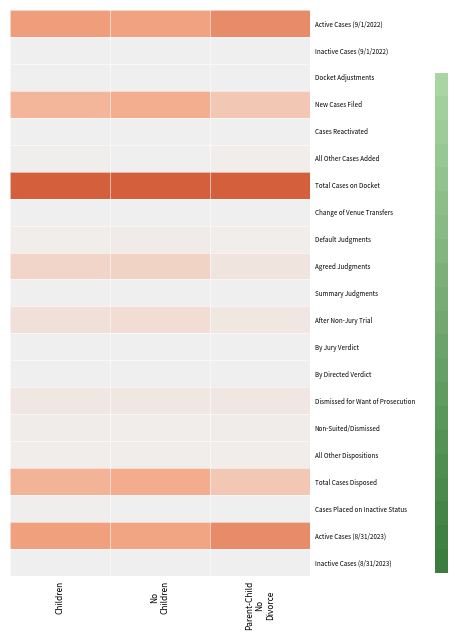

Reading right to left, list all the values displayed in this chart.

Active Cases (9/1/2022): Parent-Child
No
Divorce=0.7	No
Children=0.5	Children=0.6
Inactive Cases (9/1/2022): Parent-Child
No
Divorce=0.0	No
Children=0.0	Children=0.0
Docket Adjustments: Parent-Child
No
Divorce=-0.0	No
Children=-0.0	Children=-0.0
New Cases Filed: Parent-Child
No
Divorce=0.3	No
Children=0.5	Children=0.4
Cases Reactivated: Parent-Child
No
Divorce=0.0	No
Children=0.0	Children=0.0
All Other Cases Added: Parent-Child
No
Divorce=0.0	No
Children=0.0	Children=0.0
Total Cases on Docket: Parent-Child
No
Divorce=1.0	No
Children=1.0	Children=1.0
Change of Venue Transfers: Parent-Child
No
Divorce=0.0	No
Children=0.0	Children=0.0
Default Judgments: Parent-Child
No
Divorce=0.0	No
Children=0.0	Children=0.0
Agreed Judgments: Parent-Child
No
Divorce=0.1	No
Children=0.2	Children=0.2
Summary Judgments: Parent-Child
No
Divorce=0.0	No
Children=0.0	Children=0.0
After Non-Jury Trial: Parent-Child
No
Divorce=0.1	No
Children=0.1	Children=0.1
By Jury Verdict: Parent-Child
No
Divorce=0.0	No
Children=0.0	Children=0.0
By Directed Verdict: Parent-Child
No
Divorce=0.0	No
Children=0.0	Children=0.0
Dismissed for Want of Prosecution: Parent-Child
No
Divorce=0.1	No
Children=0.1	Children=0.1
Non-Suited/Dismissed: Parent-Child
No
Divorce=0.0	No
Children=0.0	Children=0.0
All Other Dispositions: Parent-Child
No
Divorce=0.0	No
Children=0.0	Children=0.0
Total Cases Disposed: Parent-Child
No
Divorce=0.3	No
Children=0.5	Children=0.4
Cases Placed on Inactive Status: Parent-Child
No
Divorce=0.0	No
Children=0.0	Children=0.0
Active Cases (8/31/2023): Parent-Child
No
Divorce=0.7	No
Children=0.5	Children=0.6
Inactive Cases (8/31/2023): Parent-Child
No
Divorce=0.0	No
Children=0.0	Children=0.0